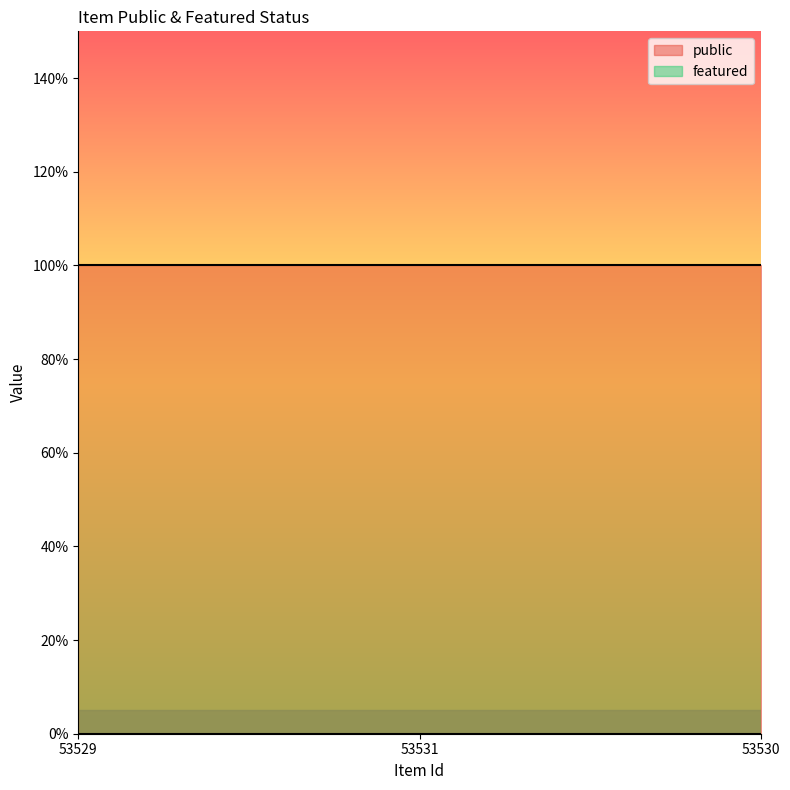

What is the sum of all public values?

3